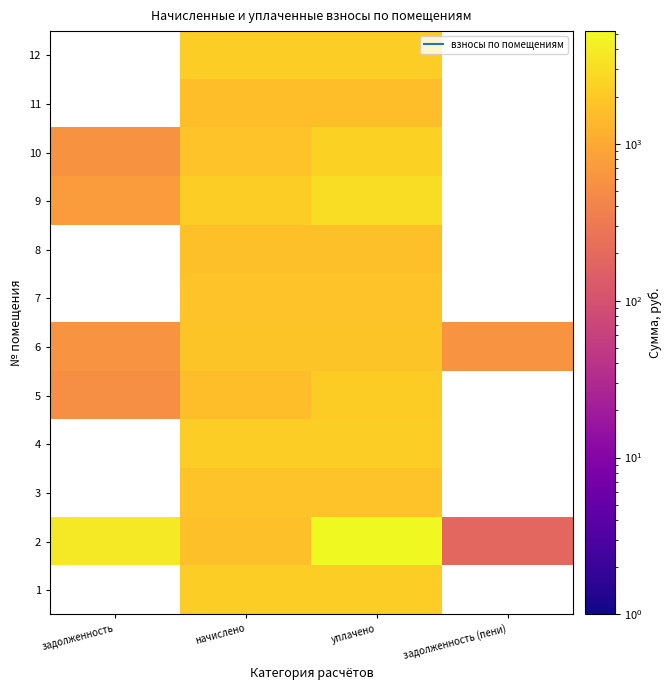

The 6 series shows 126.1 at задолженность. True or false?

False